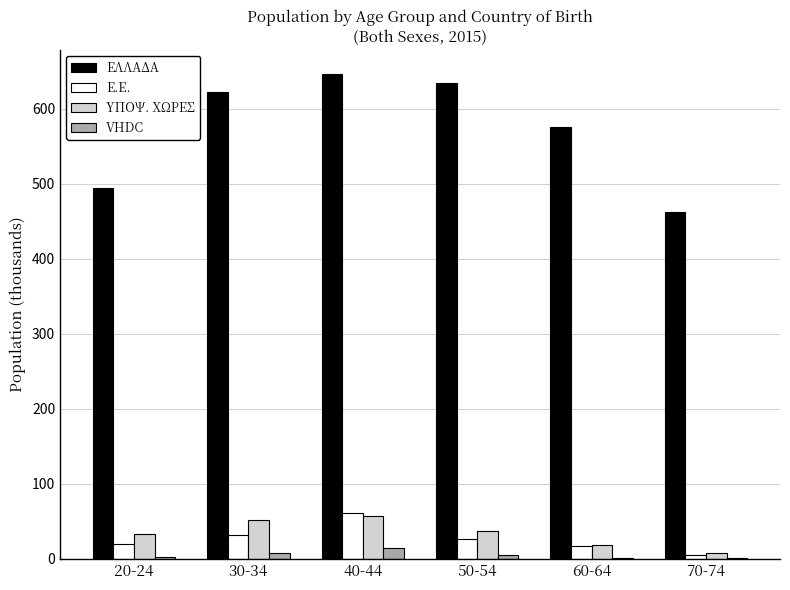

What is the greatest value displayed?

646.7